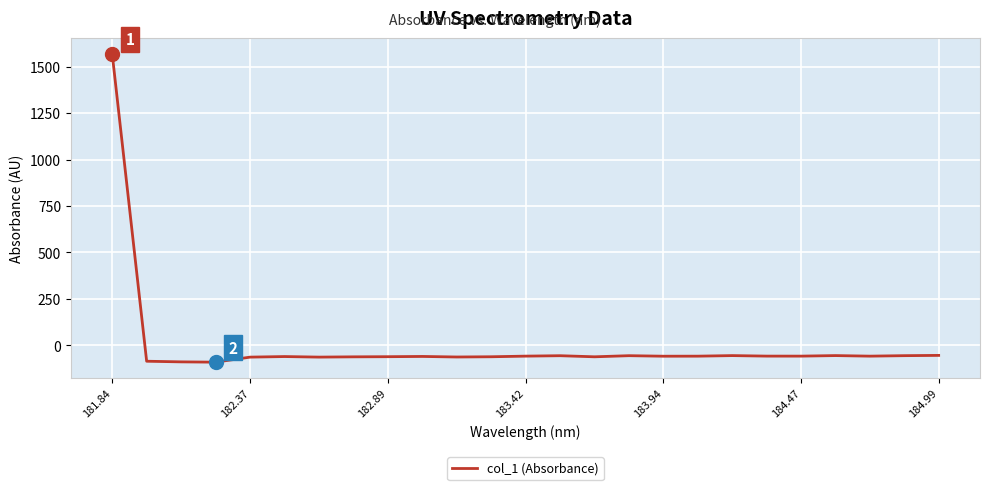

What is the difference between the maximum and minimum values?

1659.9